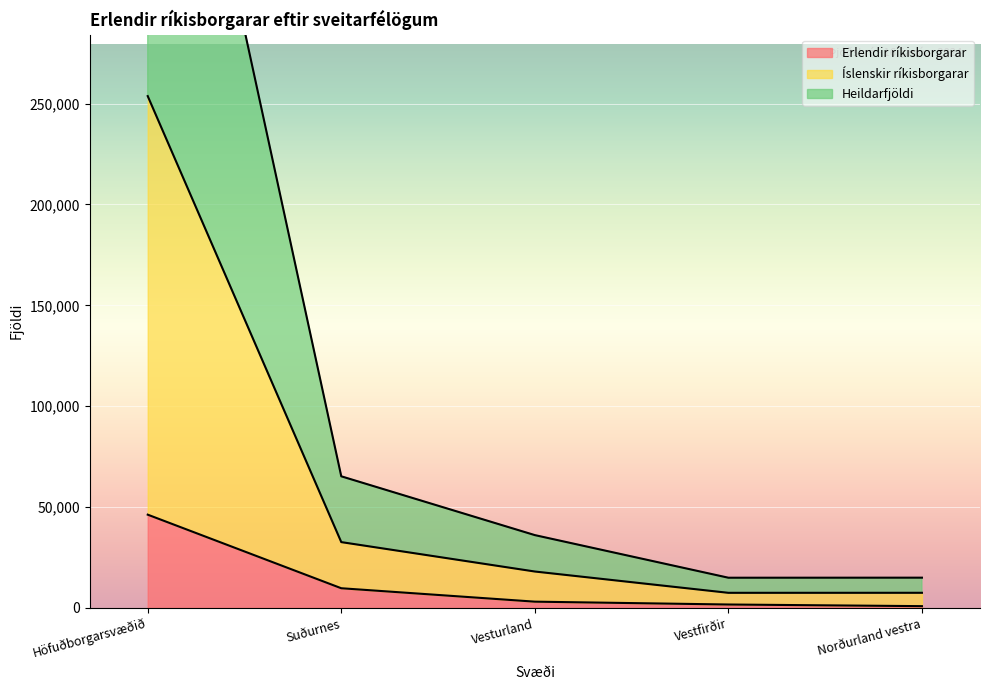

What is the difference between the maximum and minimum values in the Erlendir ríkisborgarar series?

45356